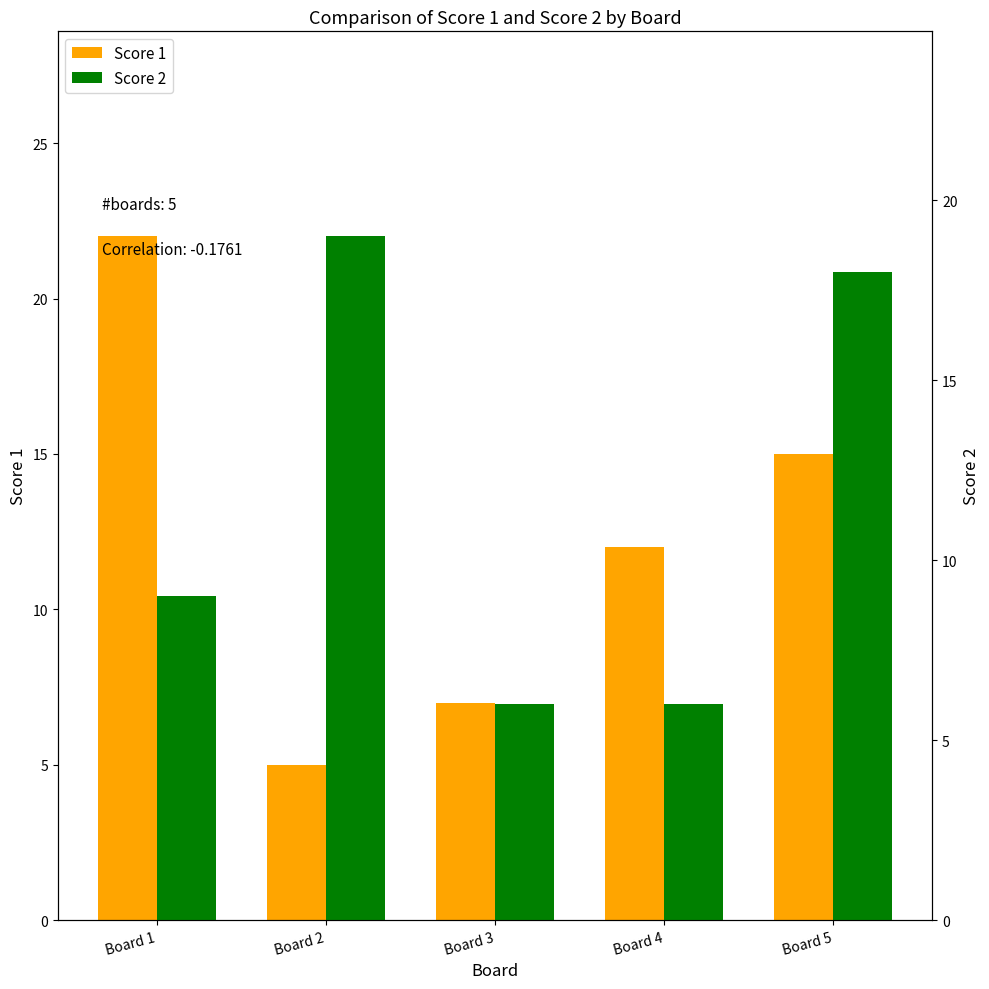

What are all the series names shown in the legend?

Score 1, Score 2